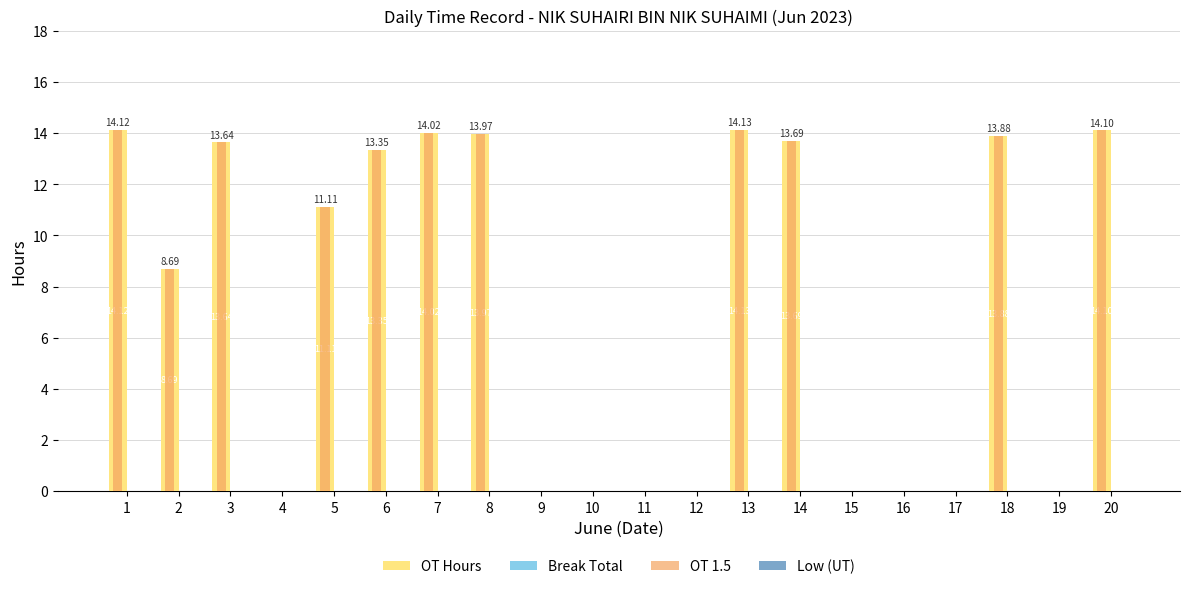

Which series has the widest spread of values?

OT Hours